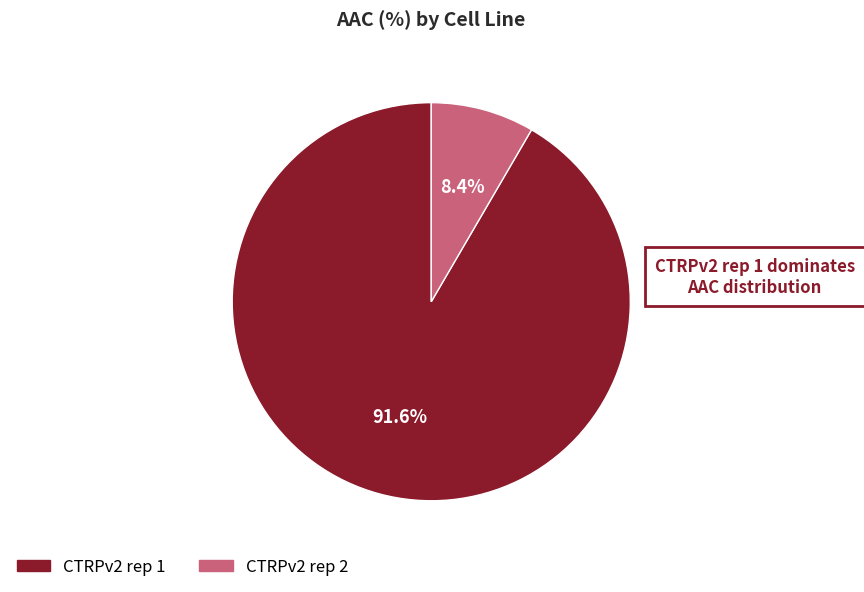

What portion of the pie excludes CTRPv2 rep 2?

91.6%